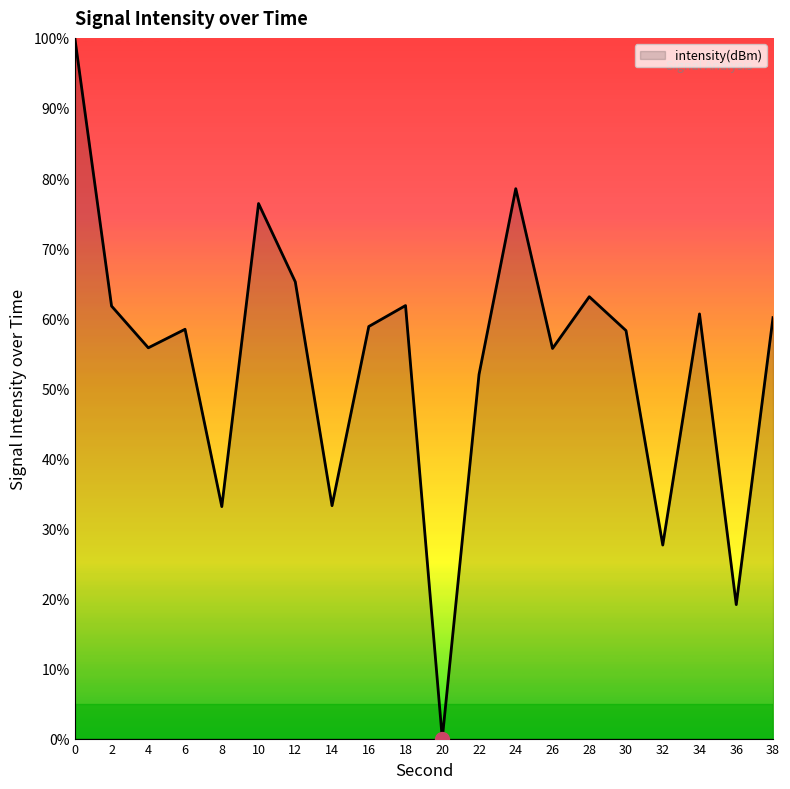

What is the difference between the values at 10 and 12?

11.2